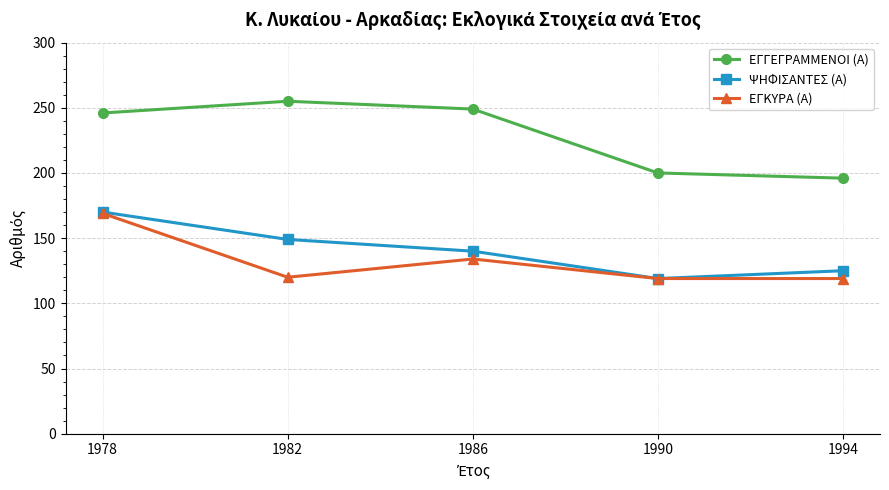

What is the sum of all ΕΓΓΕΓΡΑΜΜΕΝΟΙ (Α) values?

1146